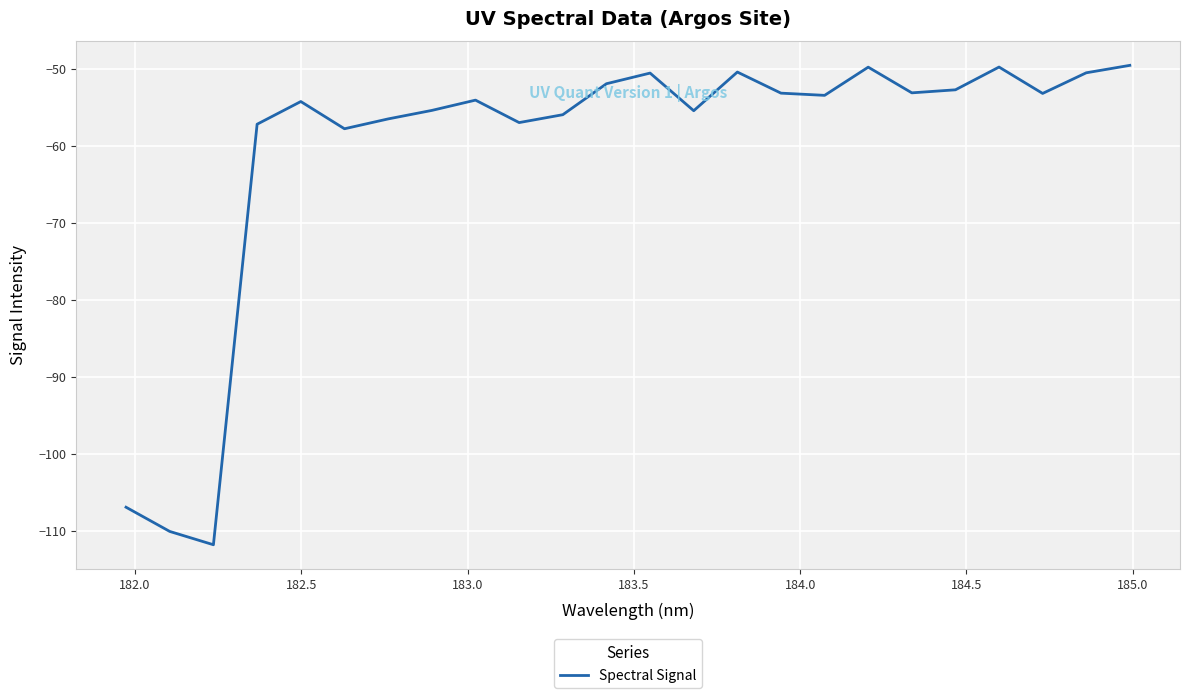

Does the chart display data point markers on the line(s)?

No